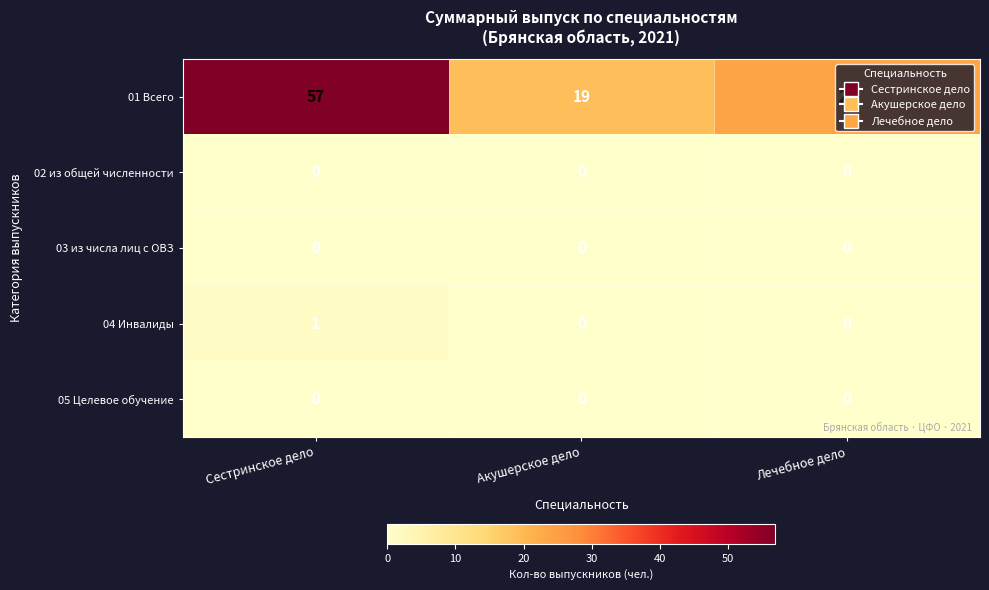

Which series has the widest spread of values?

01 Всего